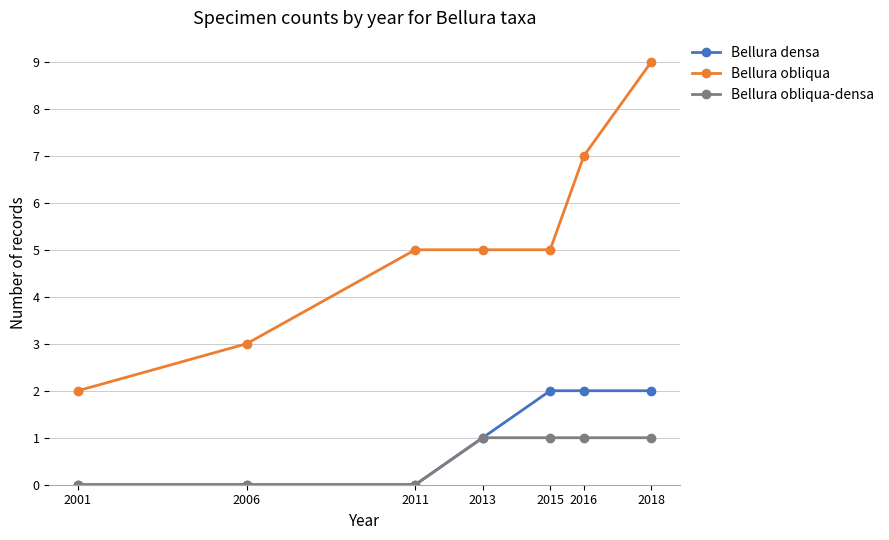

At which label does Bellura obliqua reach its minimum?

2001